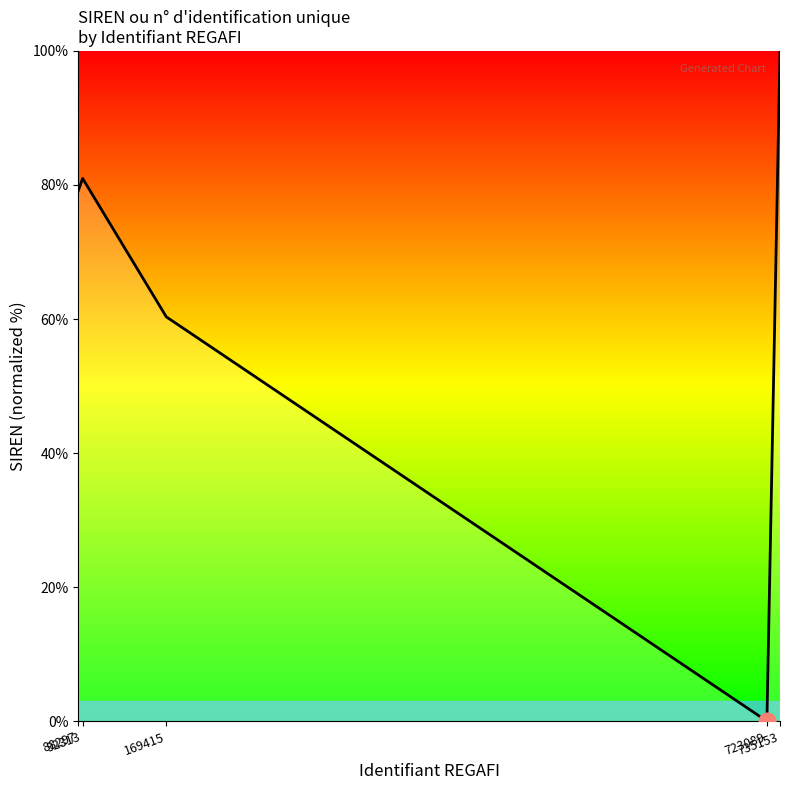

Which has a higher value, 88297 or 735153?

735153